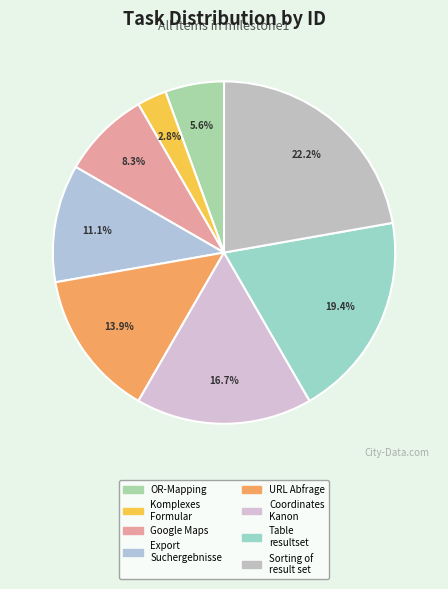

Does Export Suchergebnisse represent more than half of the total?

No